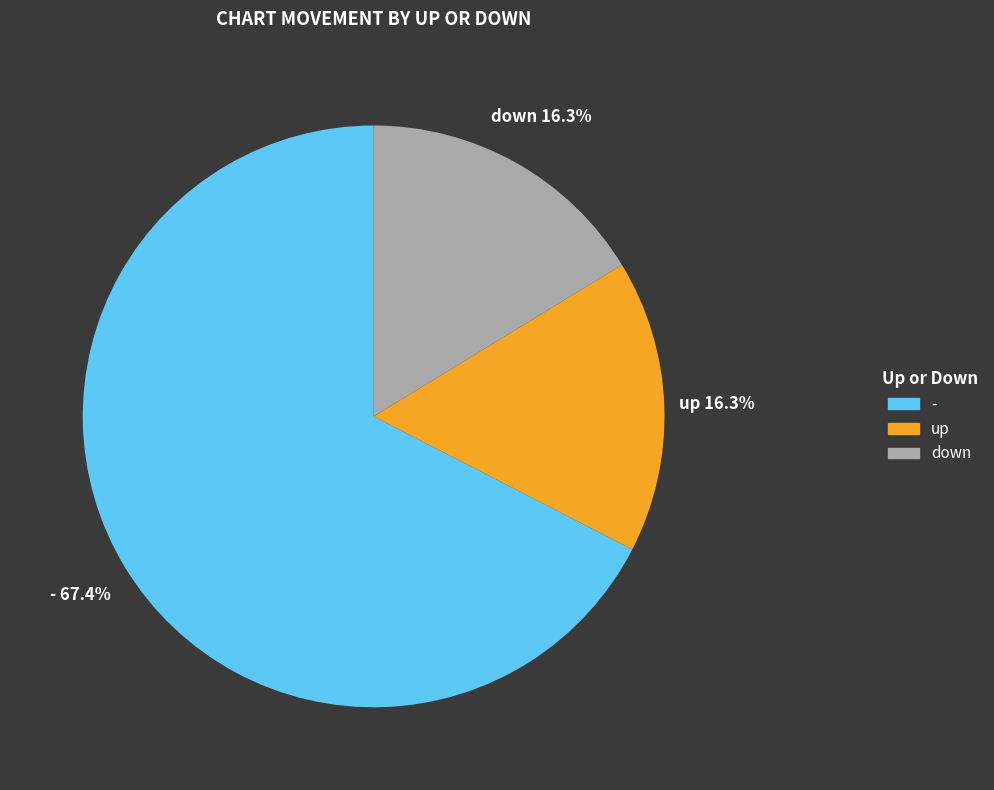

Does any single category account for the majority?

Yes